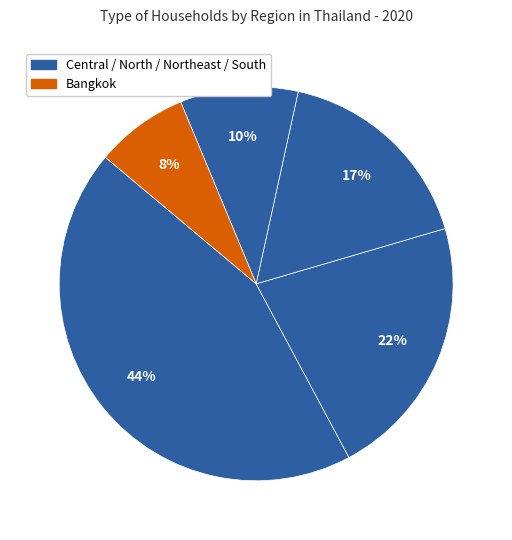

Count the number of slices in the pie.

5